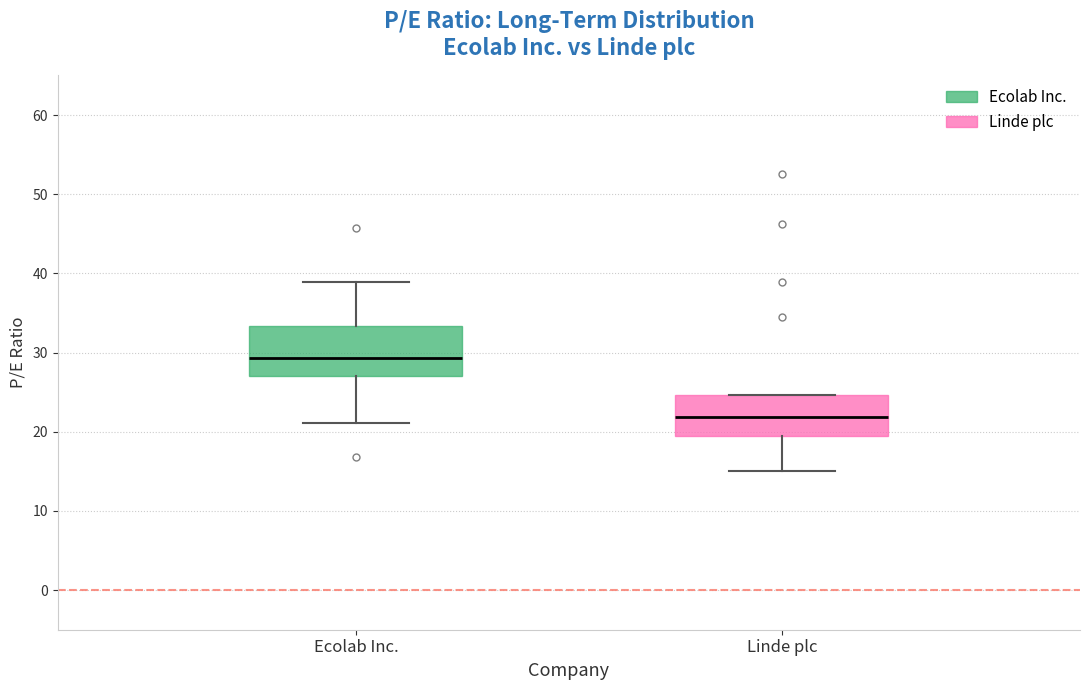

Which box has the lowest median line?

Linde plc